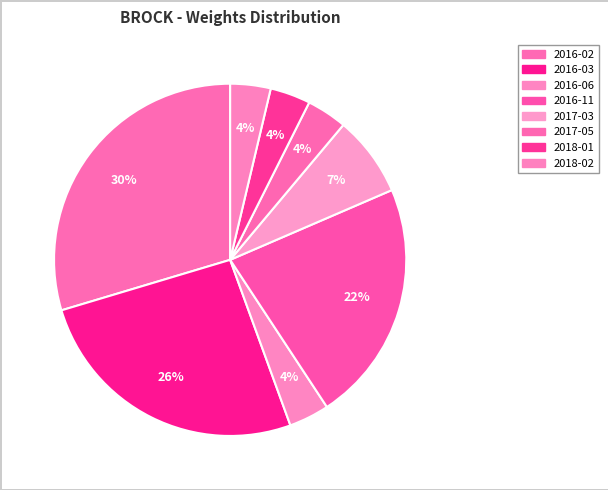

Which category has the smallest portion of the pie?

2016-06